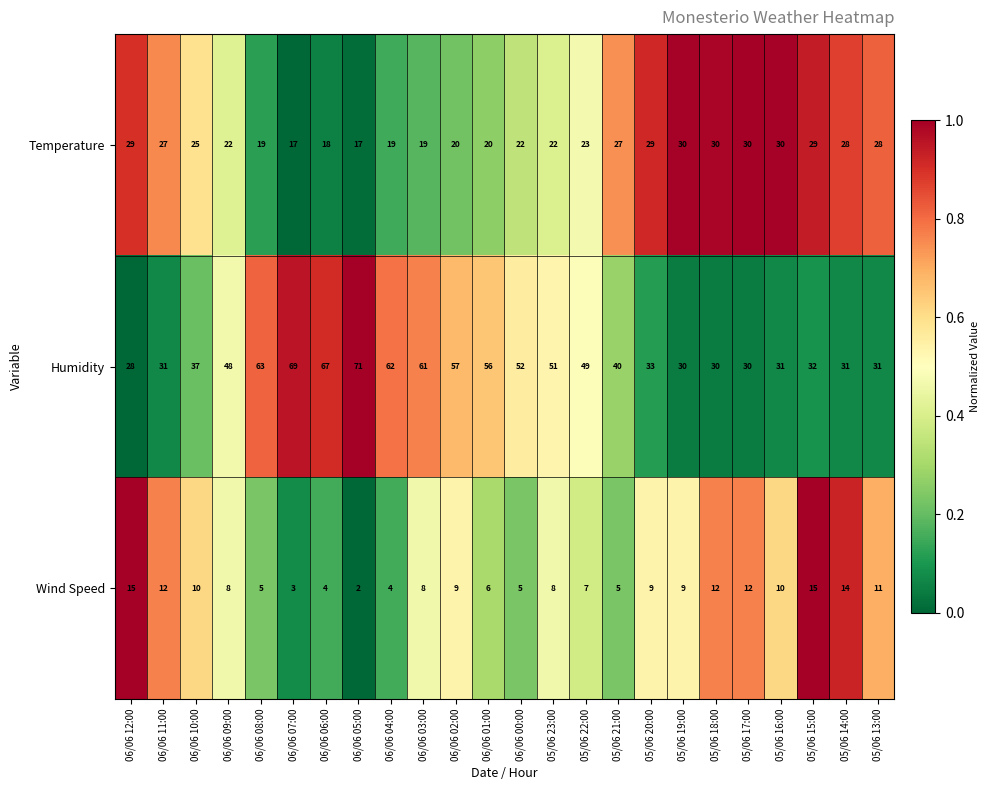

Rank the series by their maximum value, from lowest to highest.

Wind Speed, Temperature, Humidity